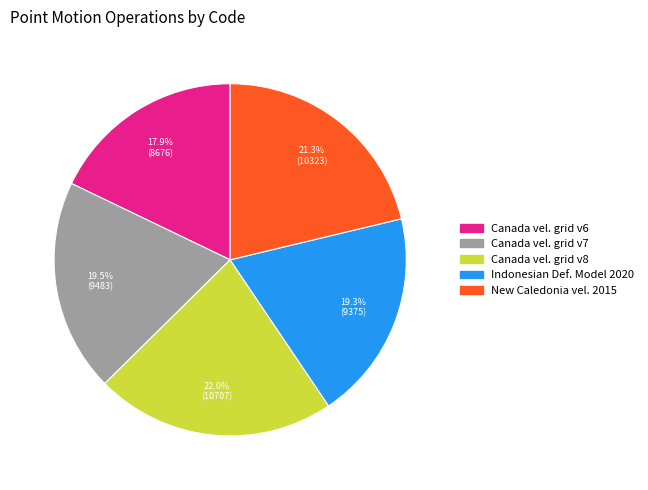

What is the largest slice in the pie chart?

Canada vel. grid v8